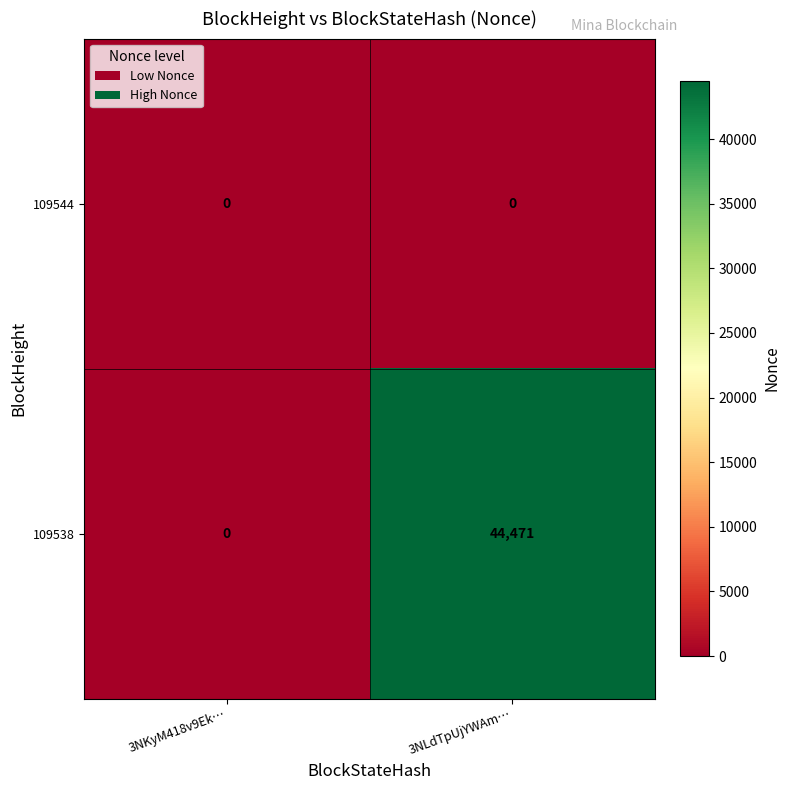

The 109538 series shows 44471 at 3NLdTpUjYWAm…. True or false?

True